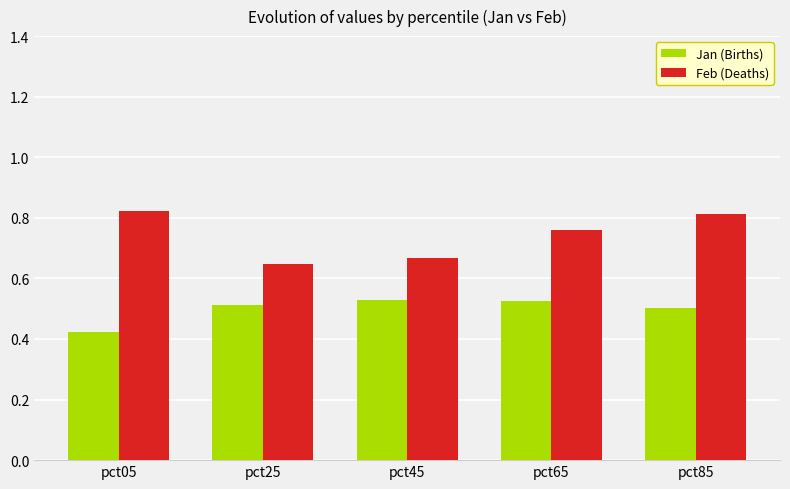

Are the bars horizontal?

No